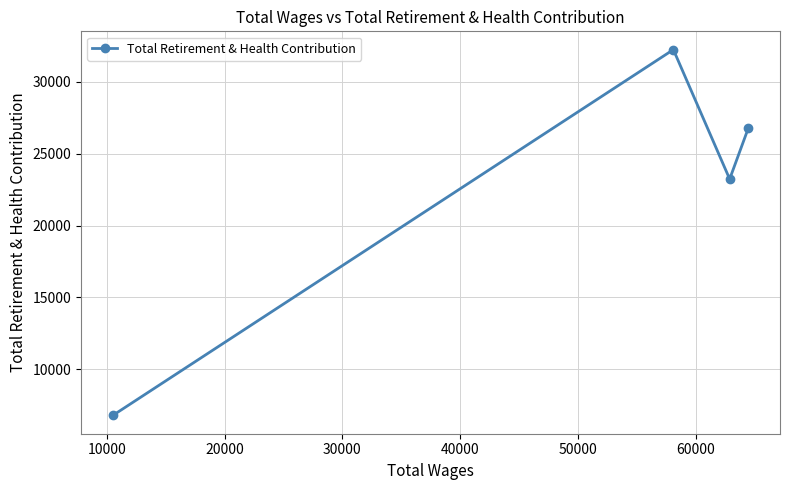

Does the chart have visible grid lines?

Yes